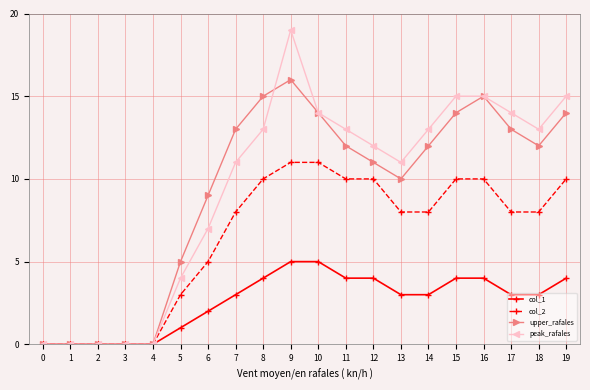

Does the chart have visible grid lines?

Yes